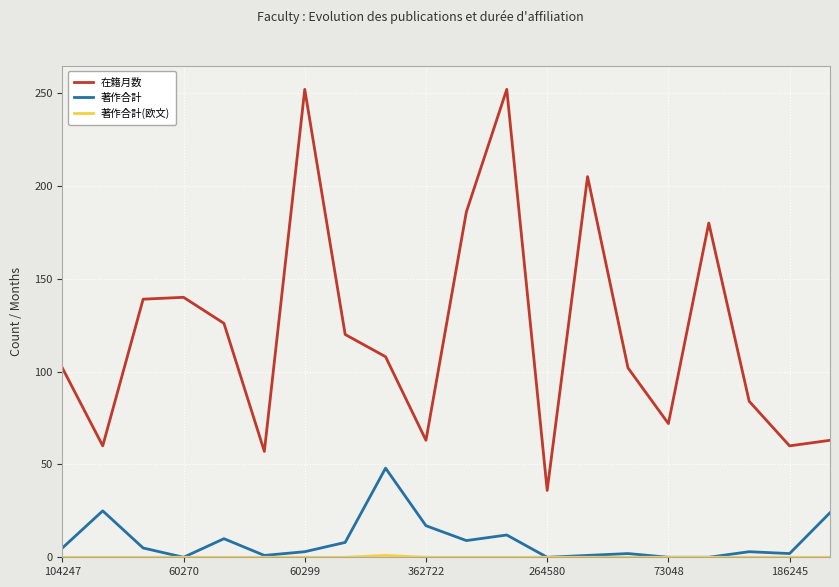

What is the greatest value displayed?

252